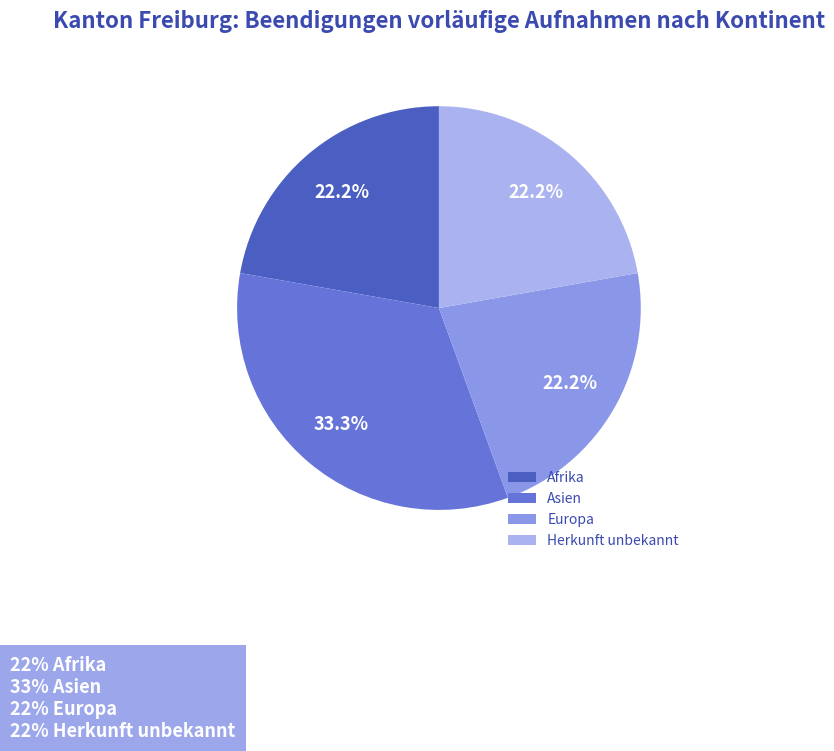

Is there any slice that represents more than half of the pie?

No